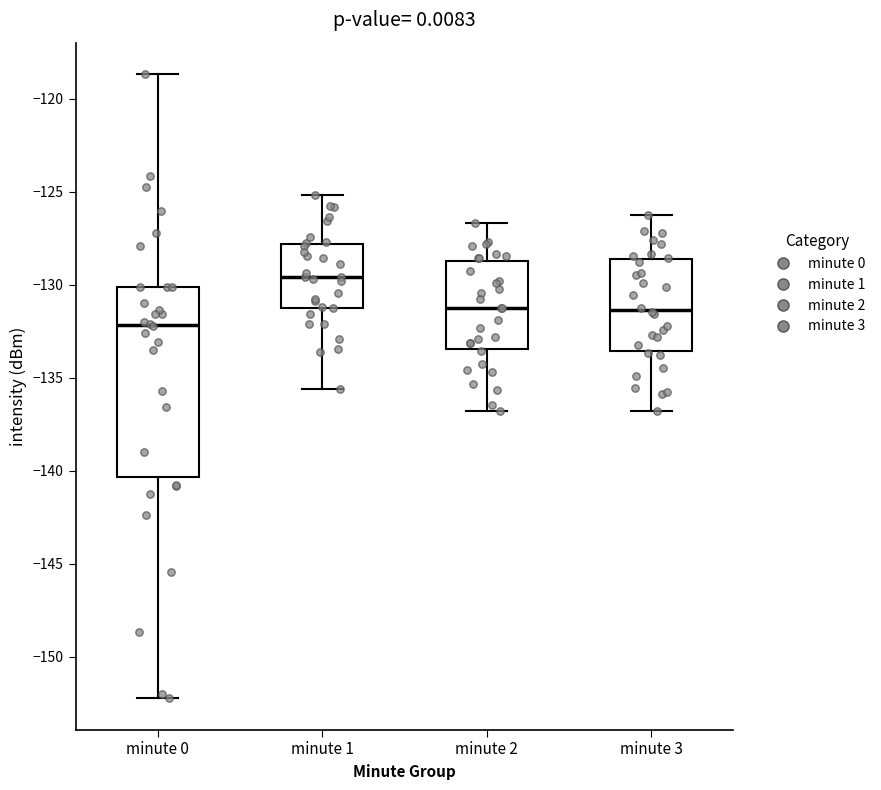

Reading left to right, transcribe this box plot: for each box, give where its median line is, the range the box spans, and where its two whiskers end, as read against the y-axis. The values are not printed on the chart, so give them approximately, as read against the axis.

minute 0: median -132.0, box -140.5 to -130.0, whiskers -152.0 to -118.5
minute 1: median -129.5, box -131.0 to -128.0, whiskers -135.5 to -125.0
minute 2: median -131.0, box -133.5 to -128.5, whiskers -137.0 to -126.5
minute 3: median -131.5, box -133.5 to -128.5, whiskers -137.0 to -126.0